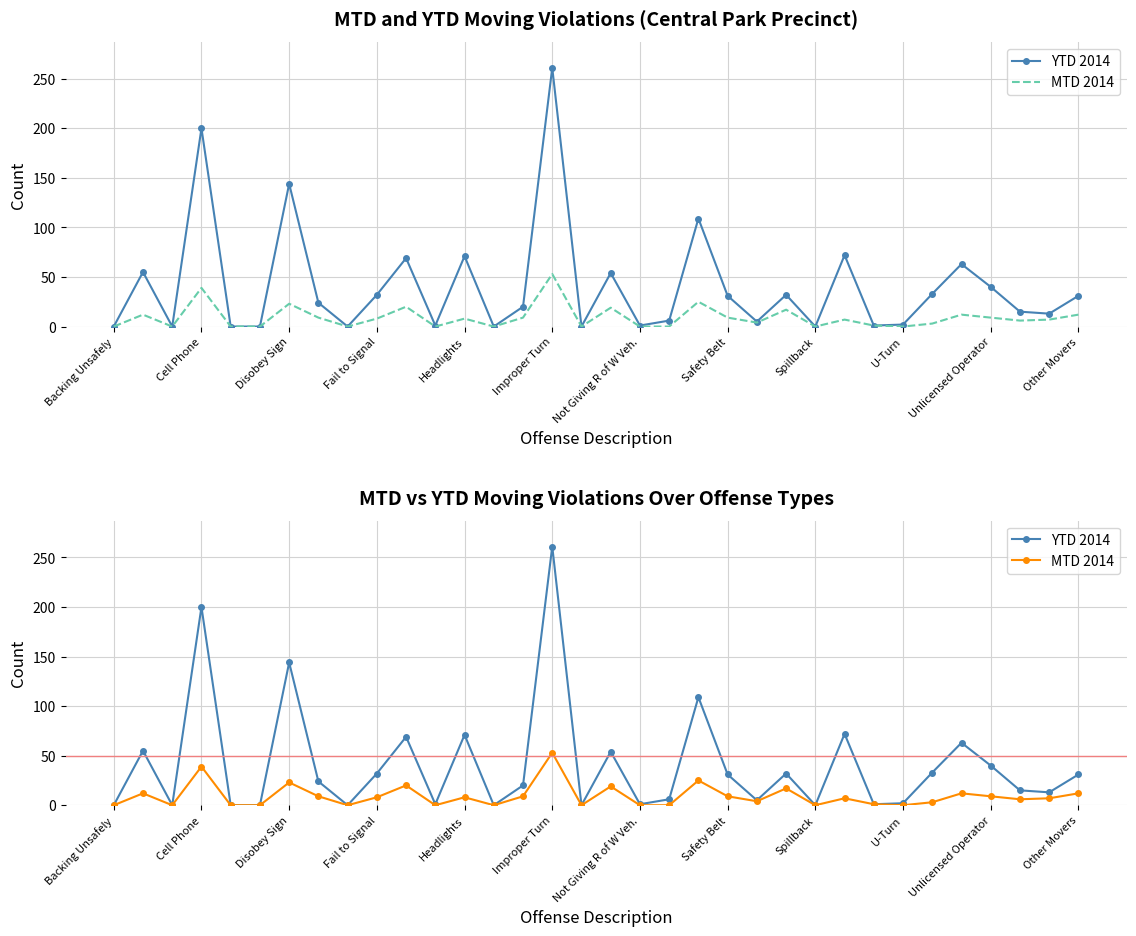

True or false: MTD 2014 and YTD 2014 cross at least once.

False